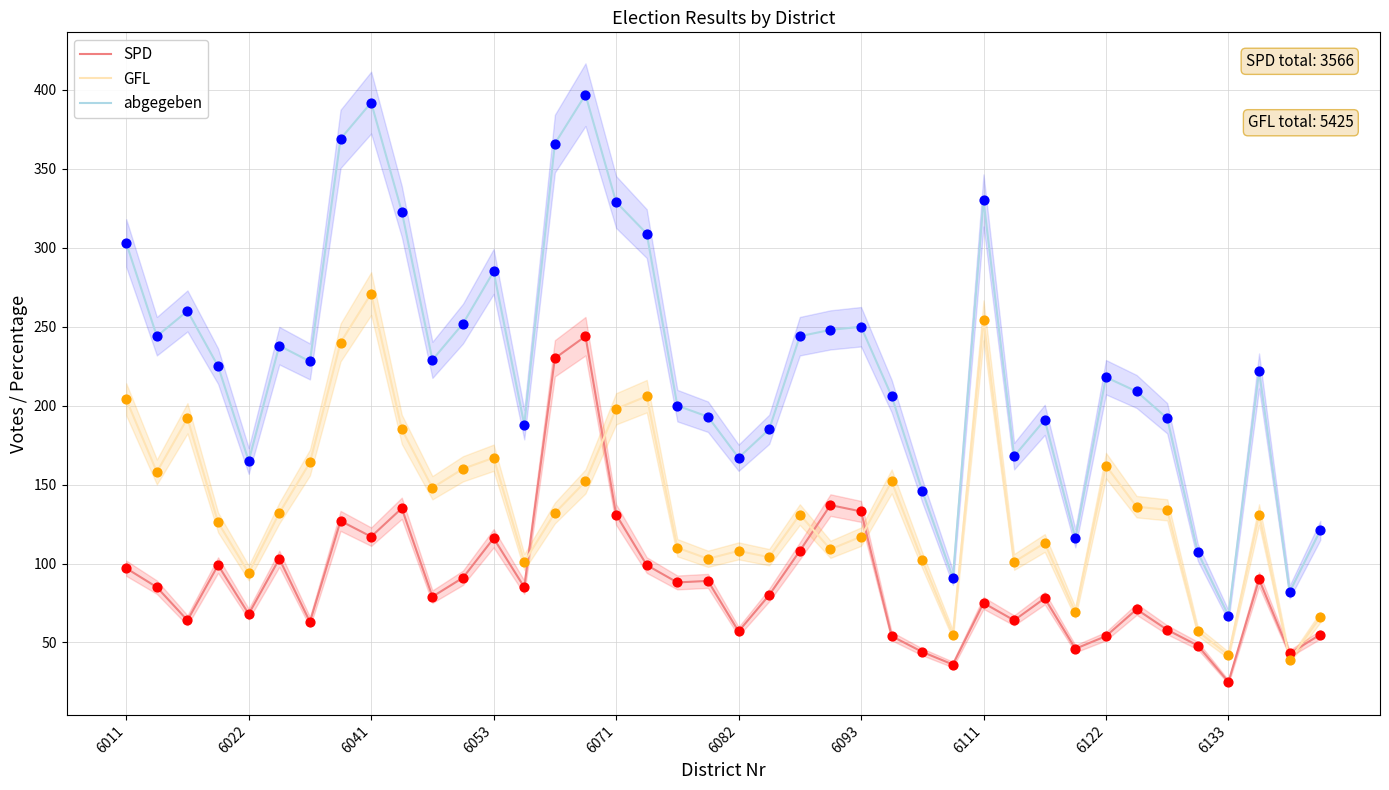

At which category is the sum across all series the highest?

15